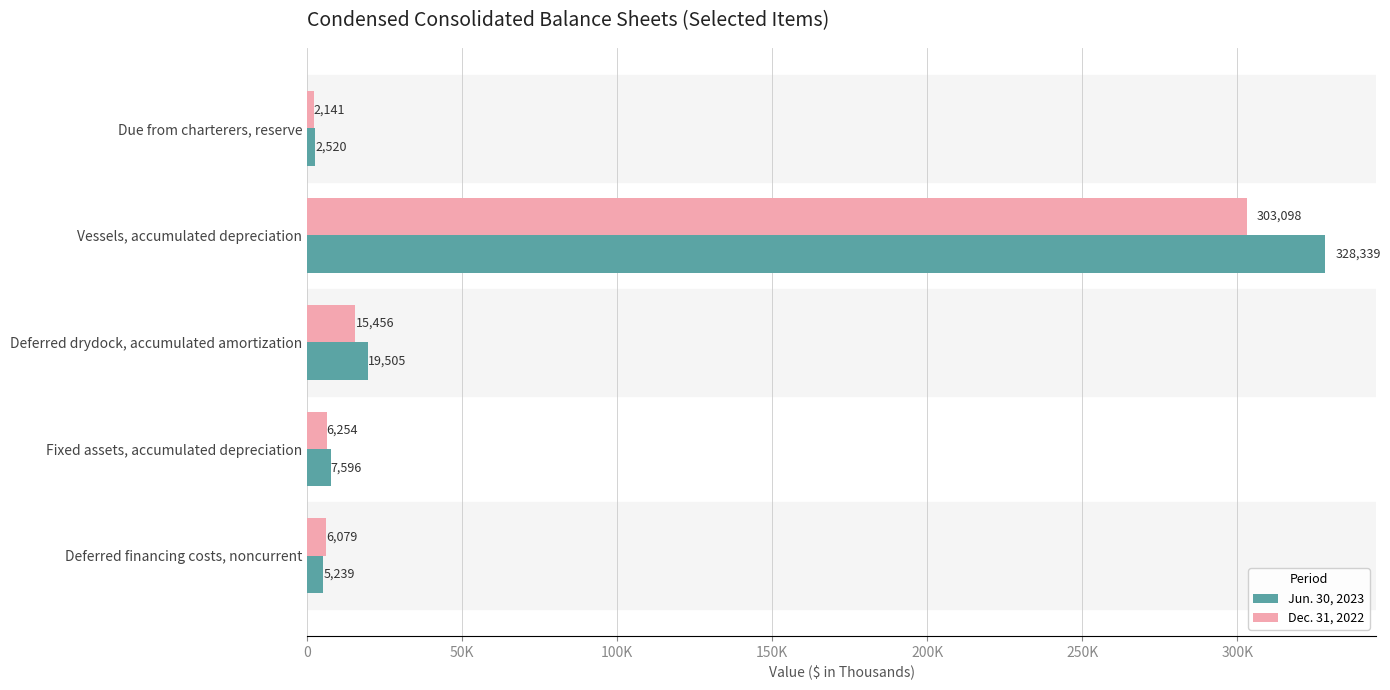

What are all the series names shown in the legend?

Jun. 30, 2023, Dec. 31, 2022